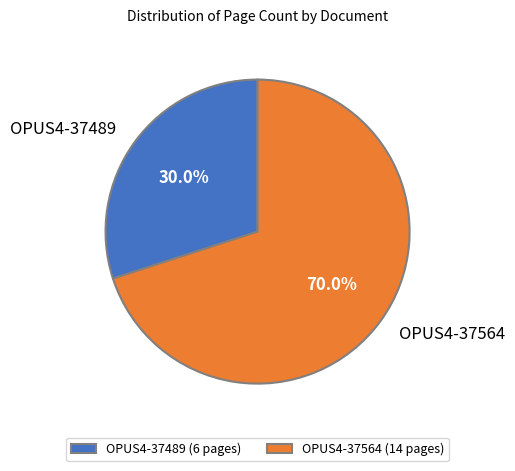

What is the total percentage of OPUS4-37564 and OPUS4-37489?

100.0%